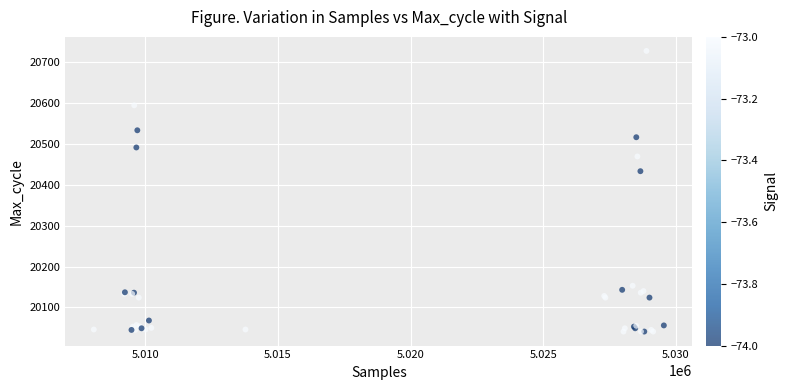

What Y value in the scatter plot is closest to 20384?

20433